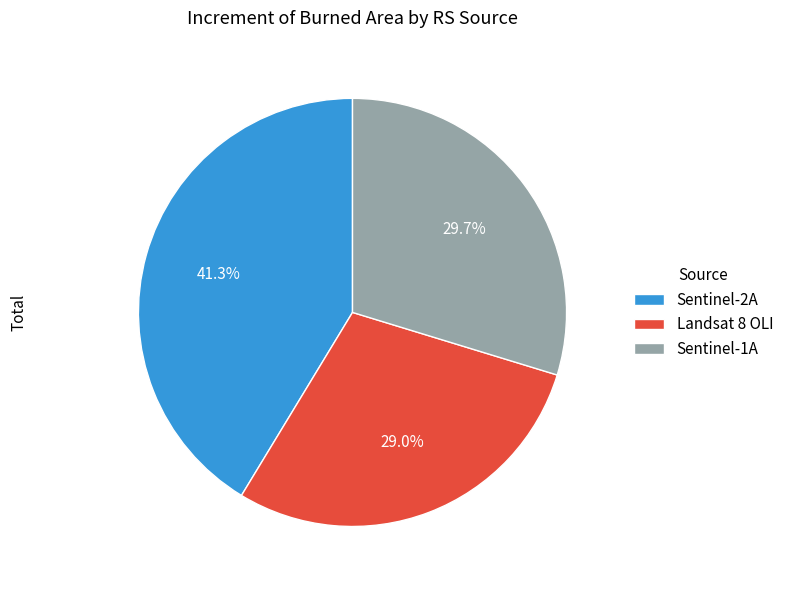

Between Sentinel-2A and Landsat 8 OLI, which is larger?

Sentinel-2A